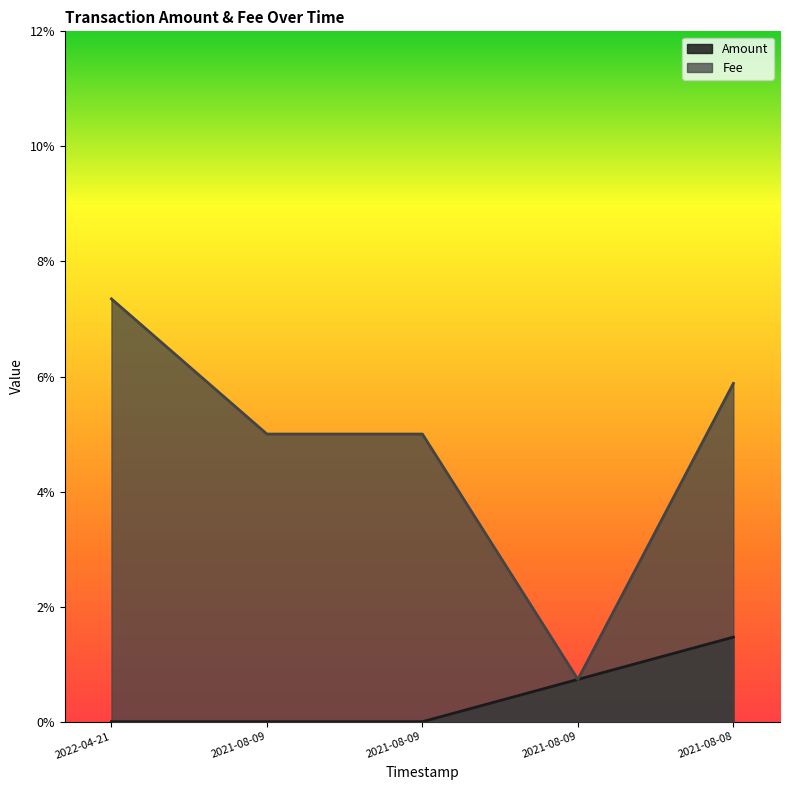

What are all the series names shown in the legend?

Amount, Fee